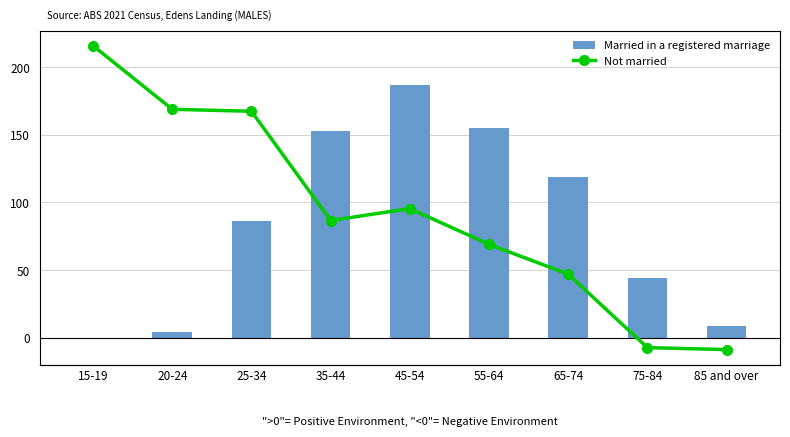

Which label corresponds to the smallest value in the chart?

15-19